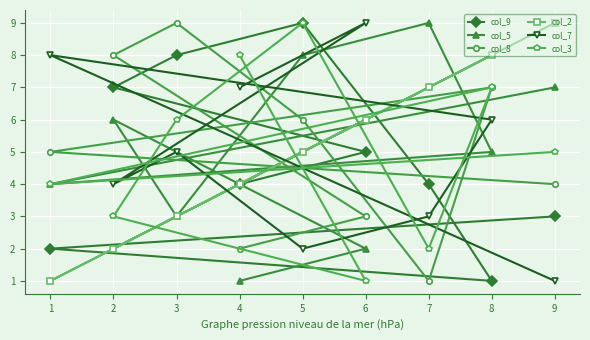

The col_5 series shows 6 at 2. True or false?

True